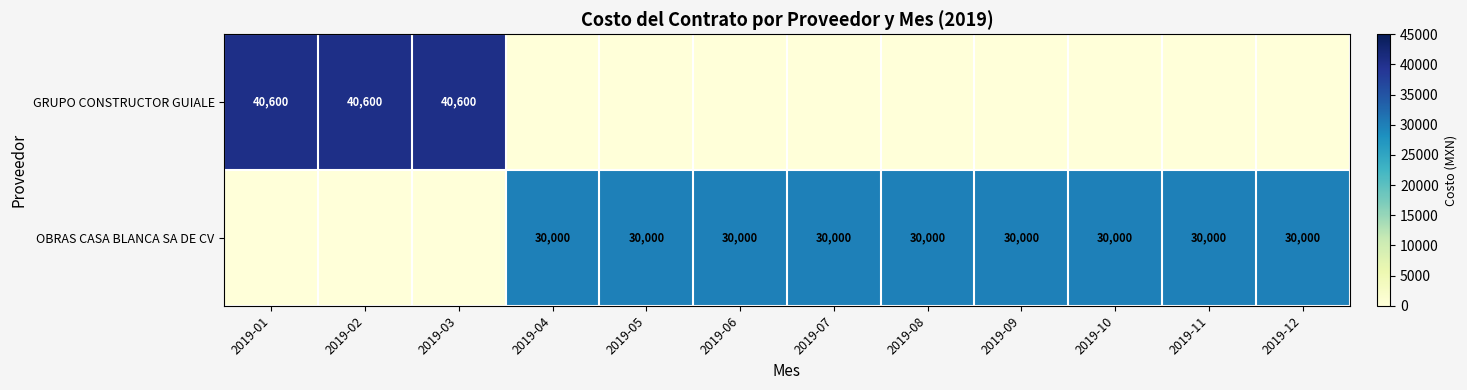

What is the difference between the highest and lowest values at 2019-08?

30000